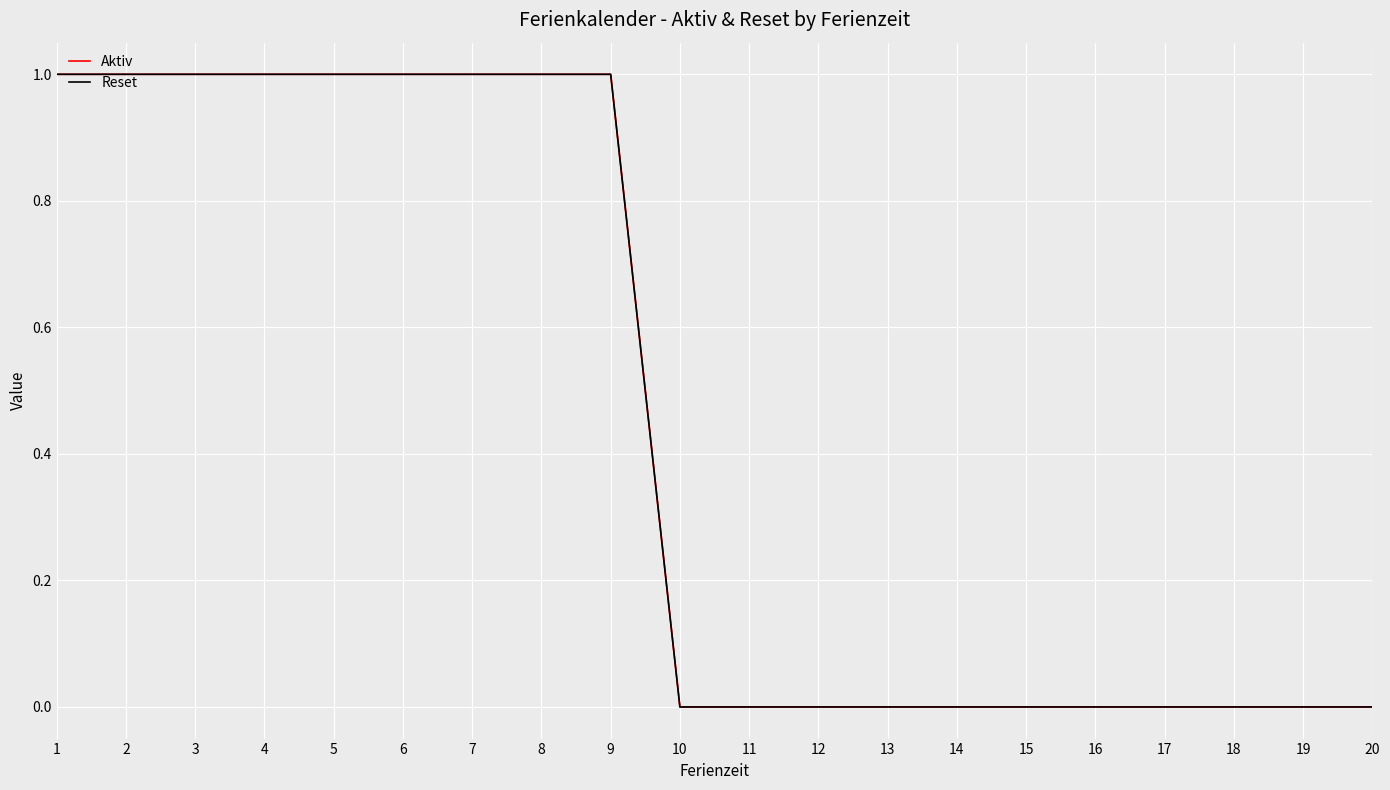

Is this an area chart (filled region under the line)?

No